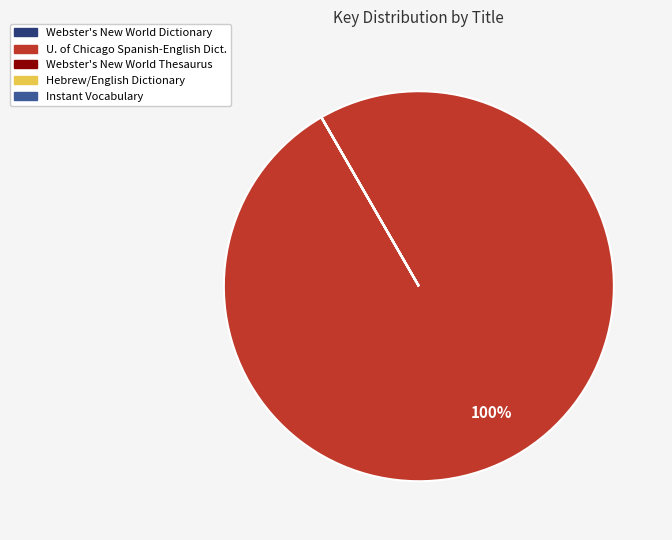

Is there any slice that represents more than half of the pie?

Yes